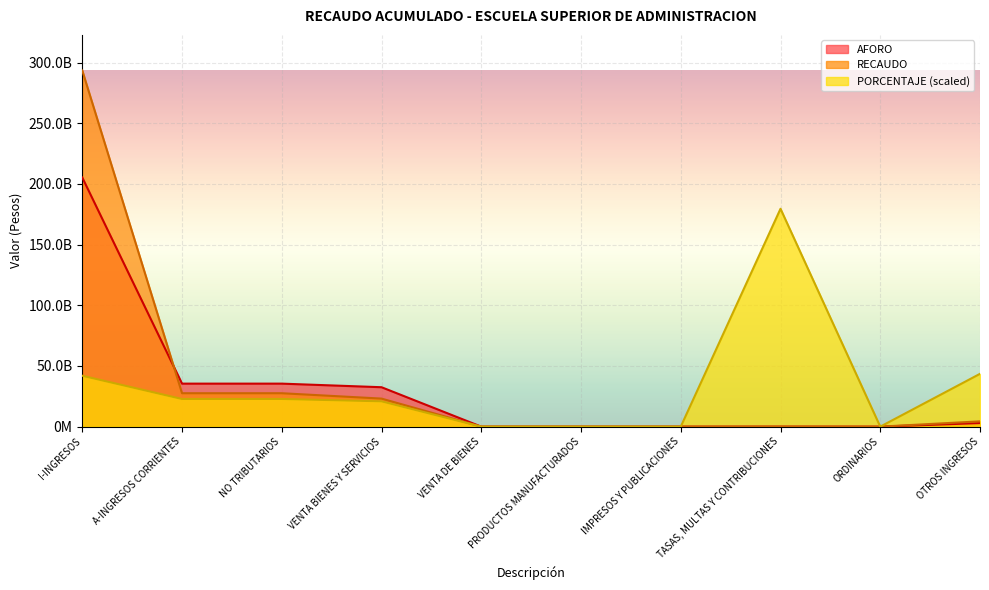

List the labels in order of AFORO value, largest first.

I-INGRESOS, A-INGRESOS CORRIENTES, NO TRIBUTARIOS, VENTA BIENES Y SERVICIOS, OTROS INGRESOS, TASAS, MULTAS Y CONTRIBUCIONES, VENTA DE BIENES, PRODUCTOS MANUFACTURADOS, IMPRESOS Y PUBLICACIONES, ORDINARIOS